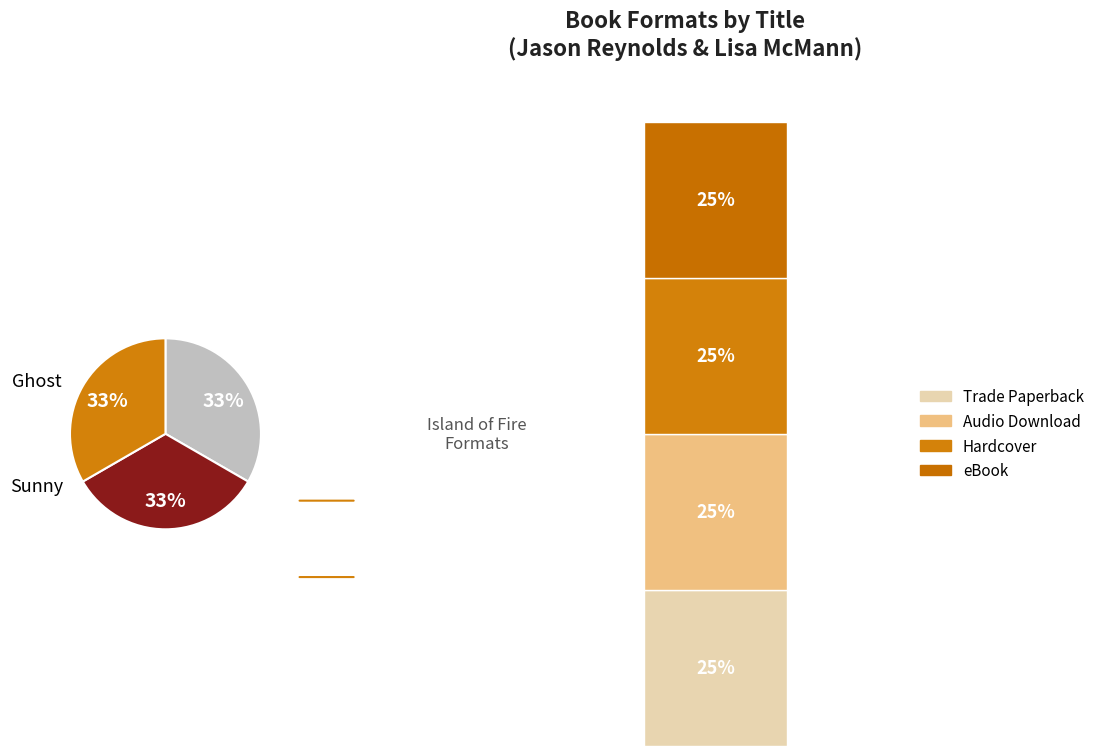

Between Ghost and Island of Fire, which is larger?

Island of Fire